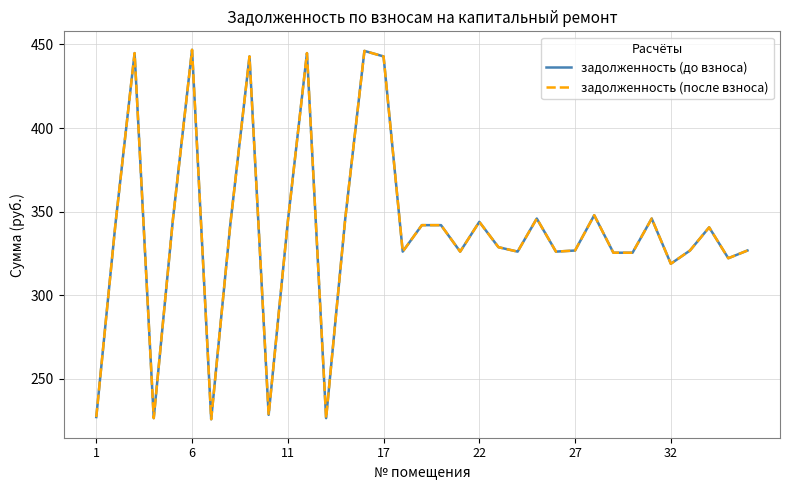

Is this an area chart (filled region under the line)?

No